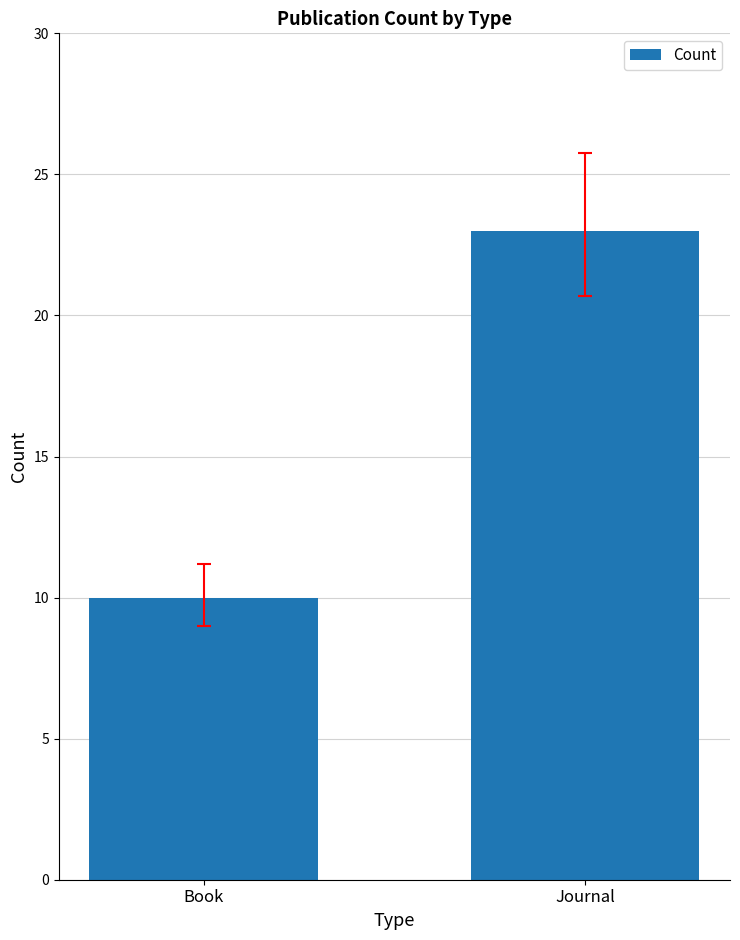

Rank the categories by value from lowest to highest.

Book, Journal